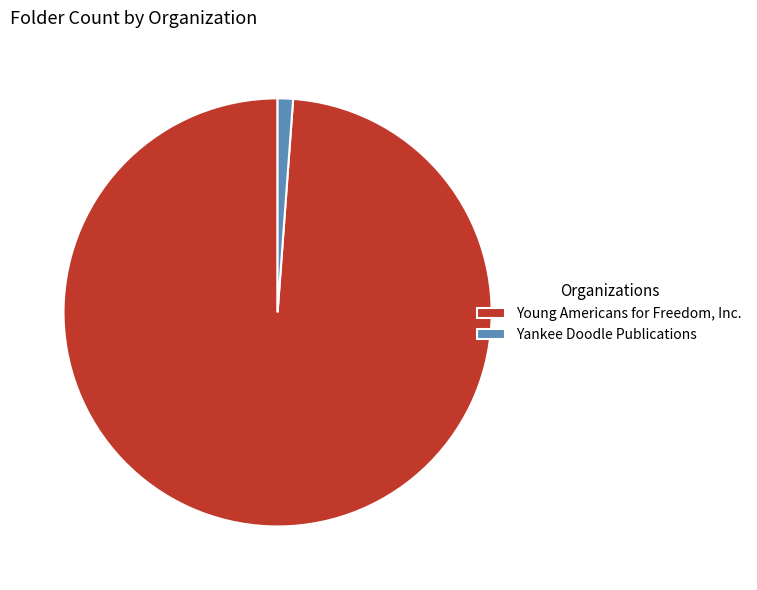

True or false: Young Americans for Freedom, Inc. accounts for 91% of the total.

False